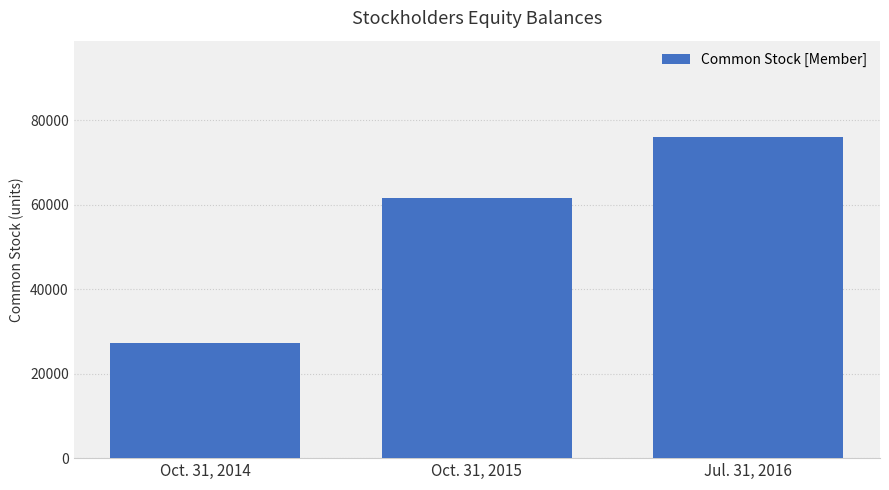

What is the sum of the values at Oct. 31, 2015 and Jul. 31, 2016?

137707